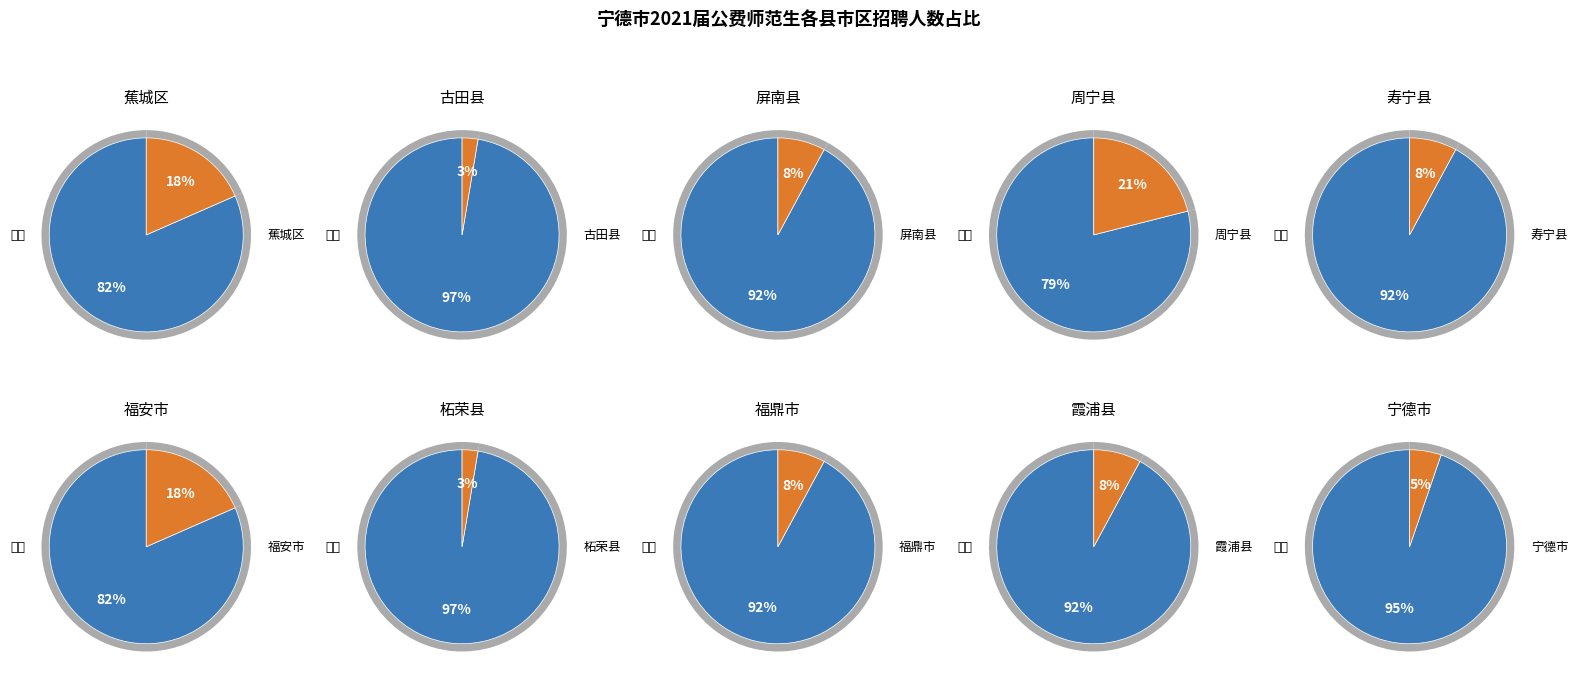

What percentage do 寿宁县 and 柘荣县 together represent?

10.5%